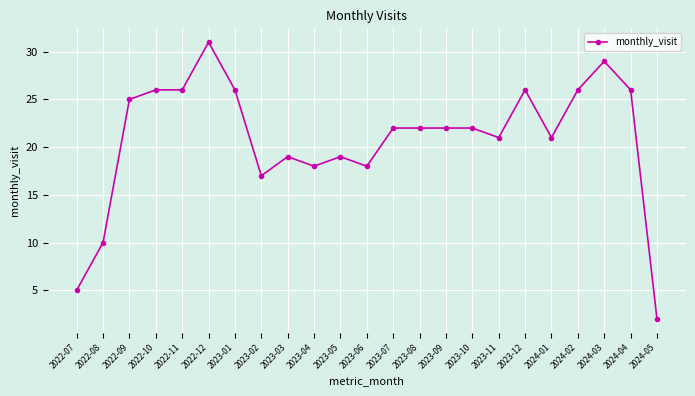

What is the sum of all values?

479